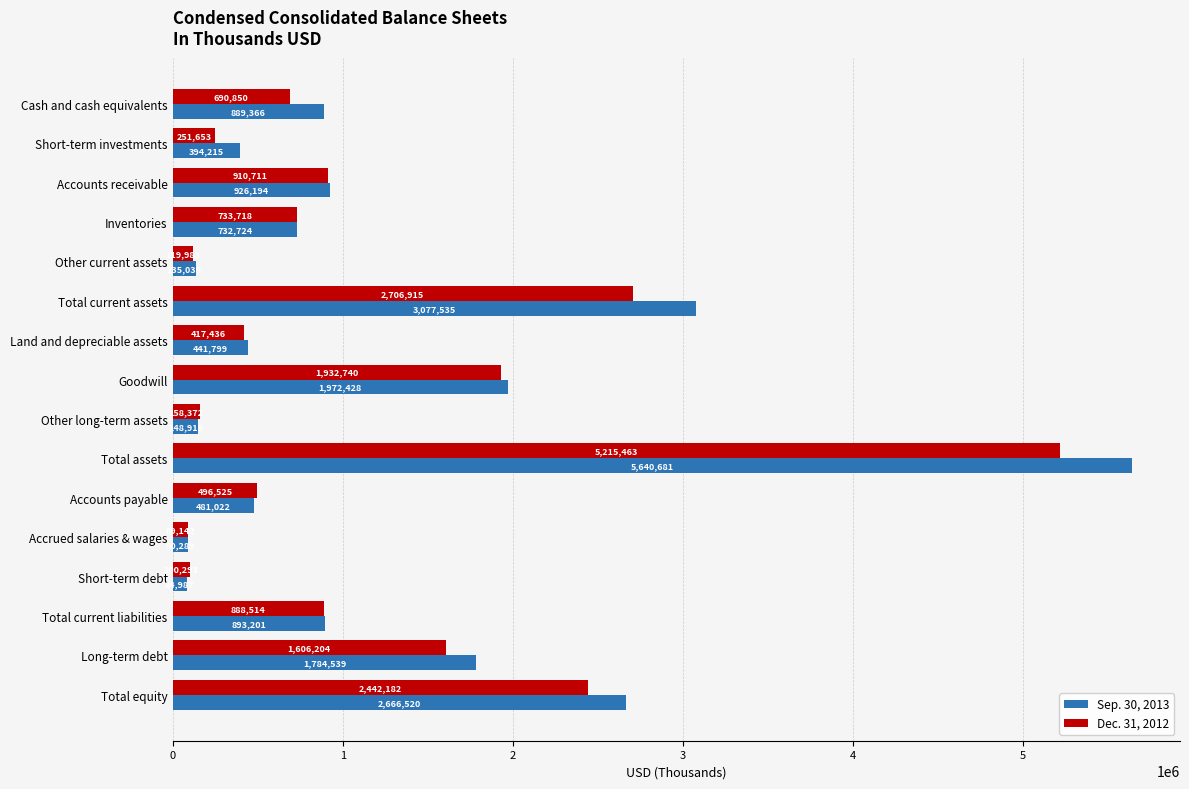

The value of Sep. 30, 2013 at Accounts receivable is 580414. True or false?

False